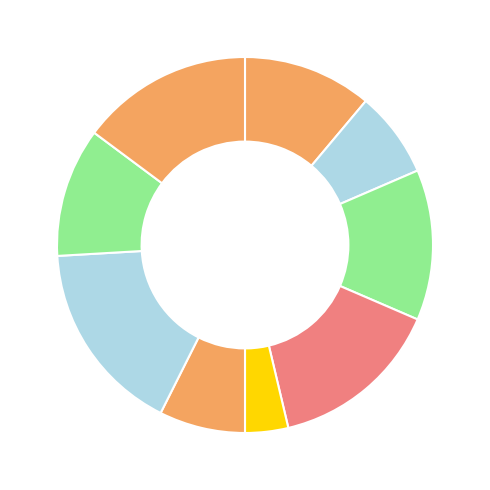

How many slices are in this pie chart?

9